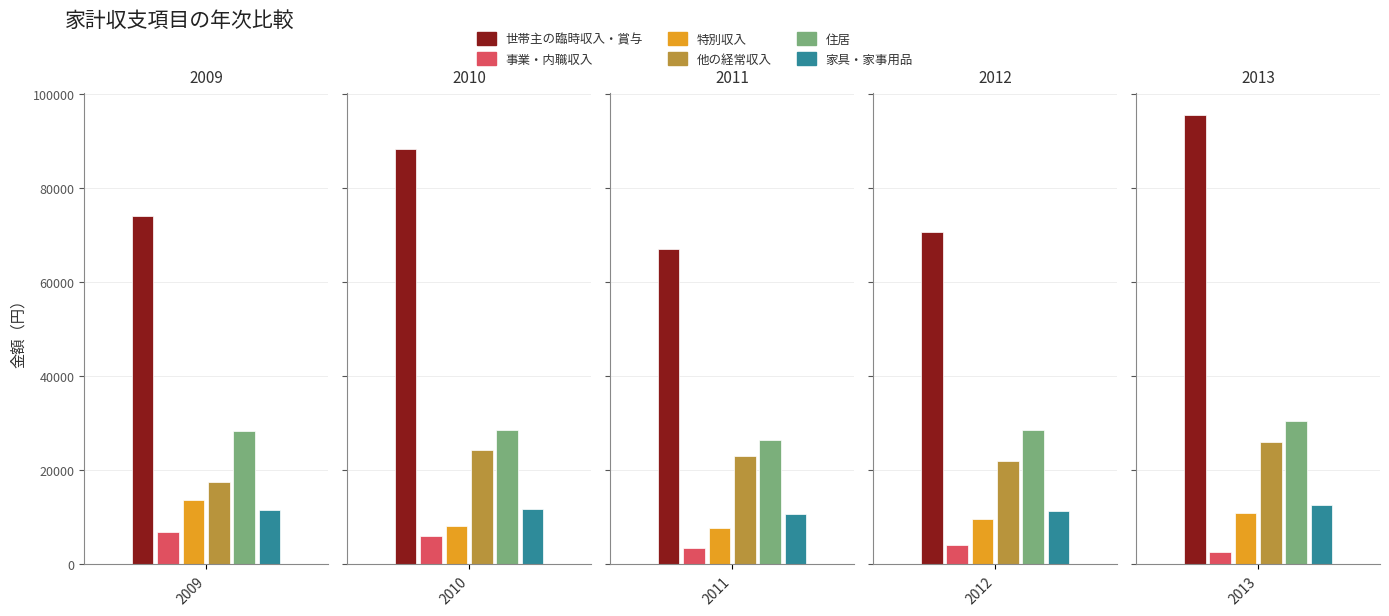

Which series has the largest range (max minus min)?

世帯主の臨時収入・賞与